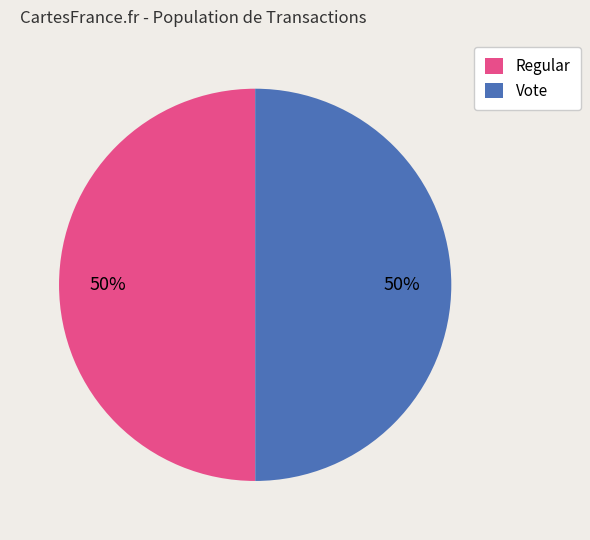

Do Regular and Vote together represent more than half of the pie?

Yes